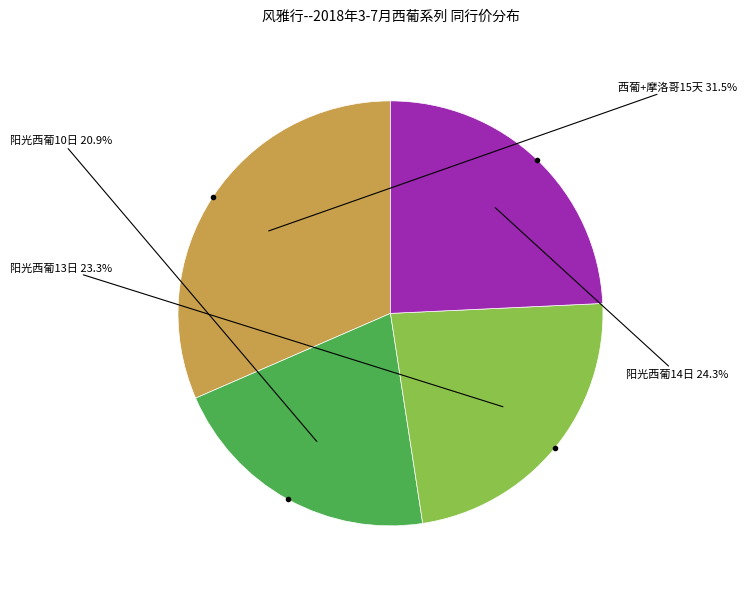

What is the largest slice in the pie chart?

西葡+摩洛哥15天（卡萨/巴塞）